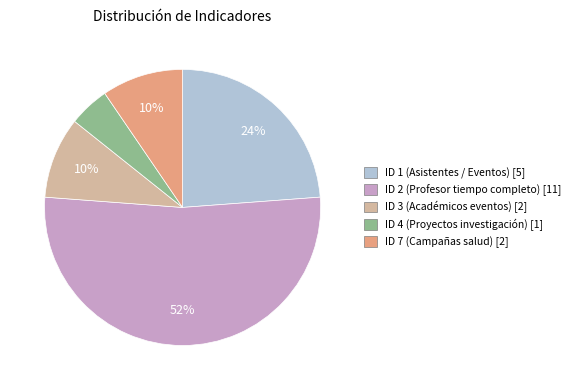

Combined, do ID 2 (Profesor tiempo completo) and ID 1 (Asistentes / Eventos) account for over 50%?

Yes